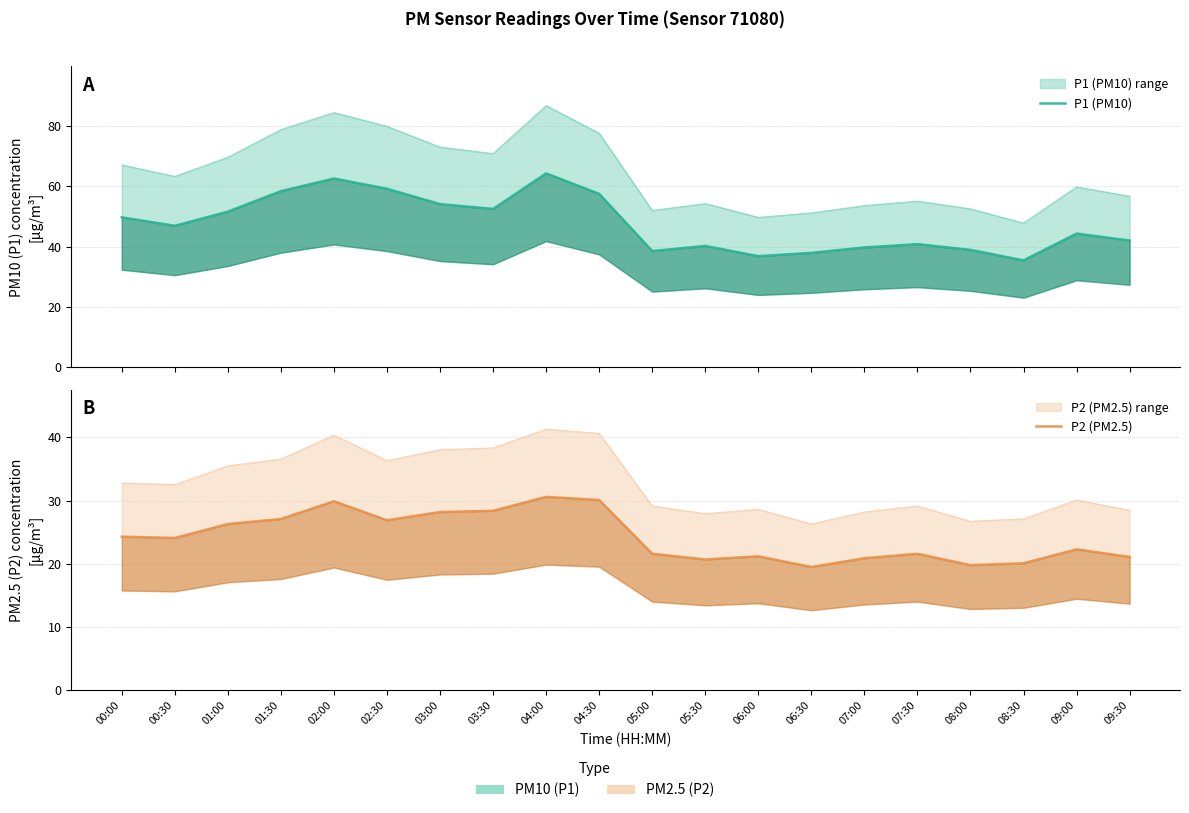

What is the approximate value of P2 (PM2.5) at 02:30?

26.9